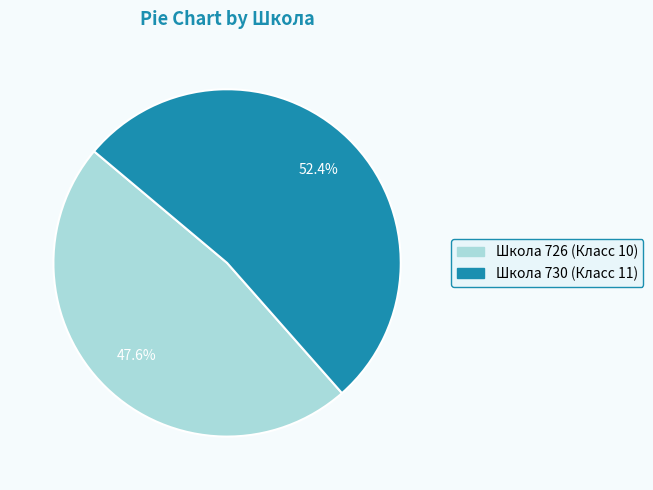

Is there a majority slice in this chart?

Yes